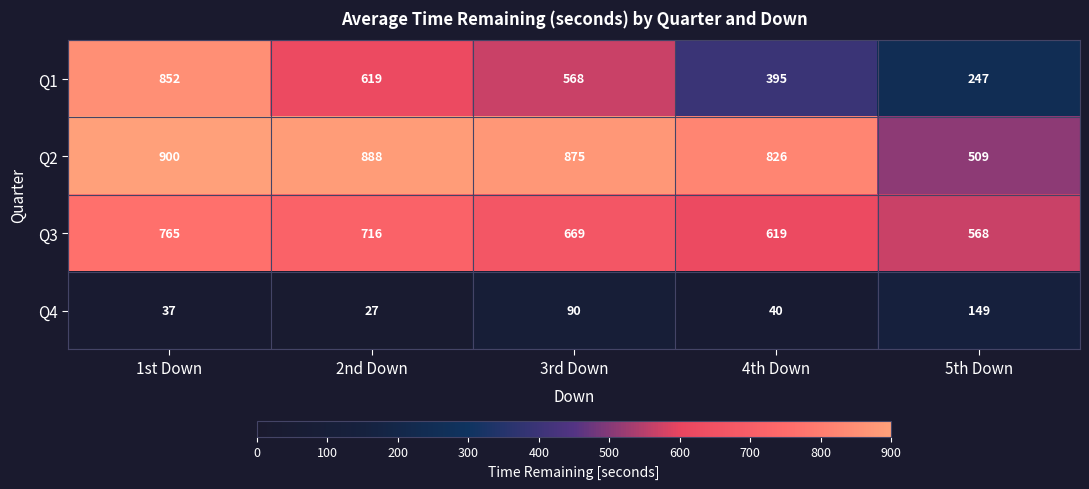

The value of Q2 at 5th Down is 288. True or false?

False